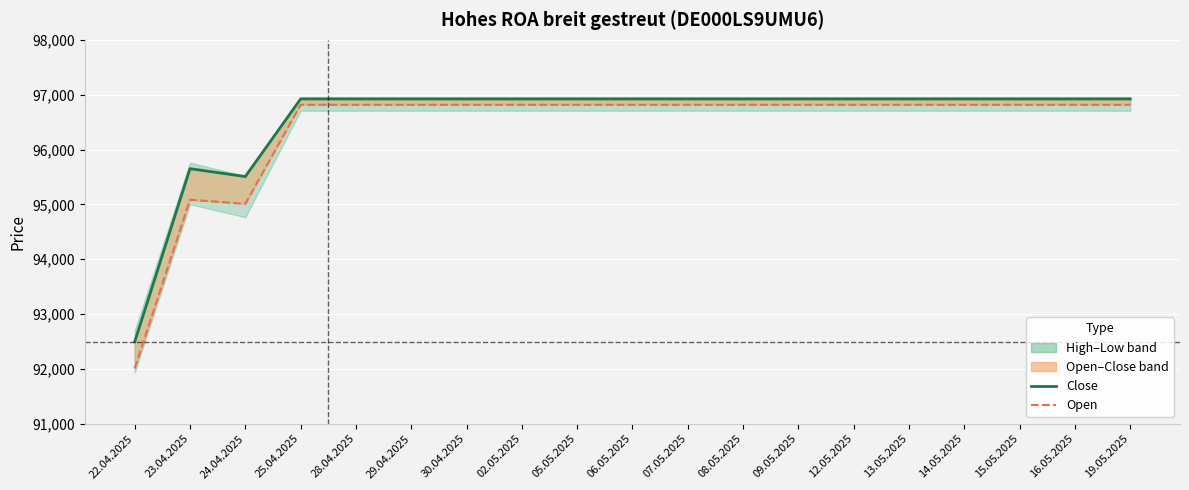

What position from the right is 06.05.2025?

10